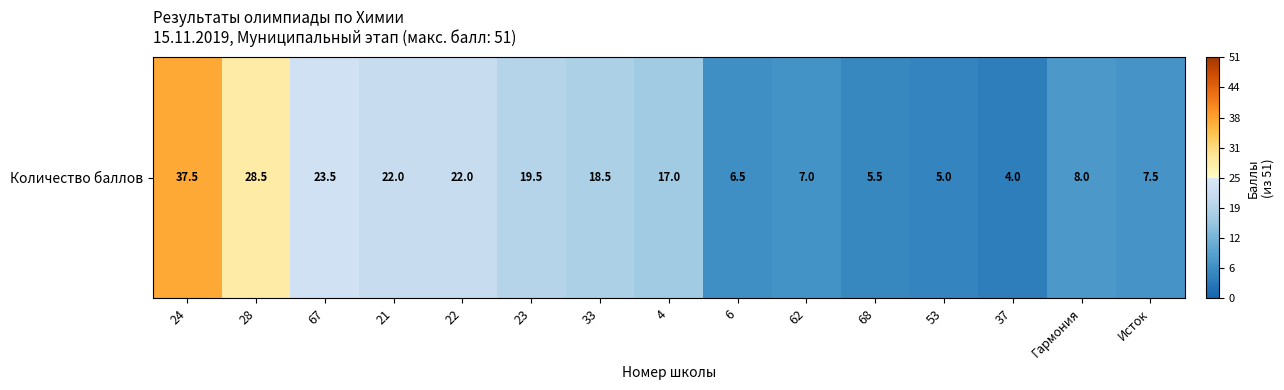

Which has a higher value, 68 or 28?

28